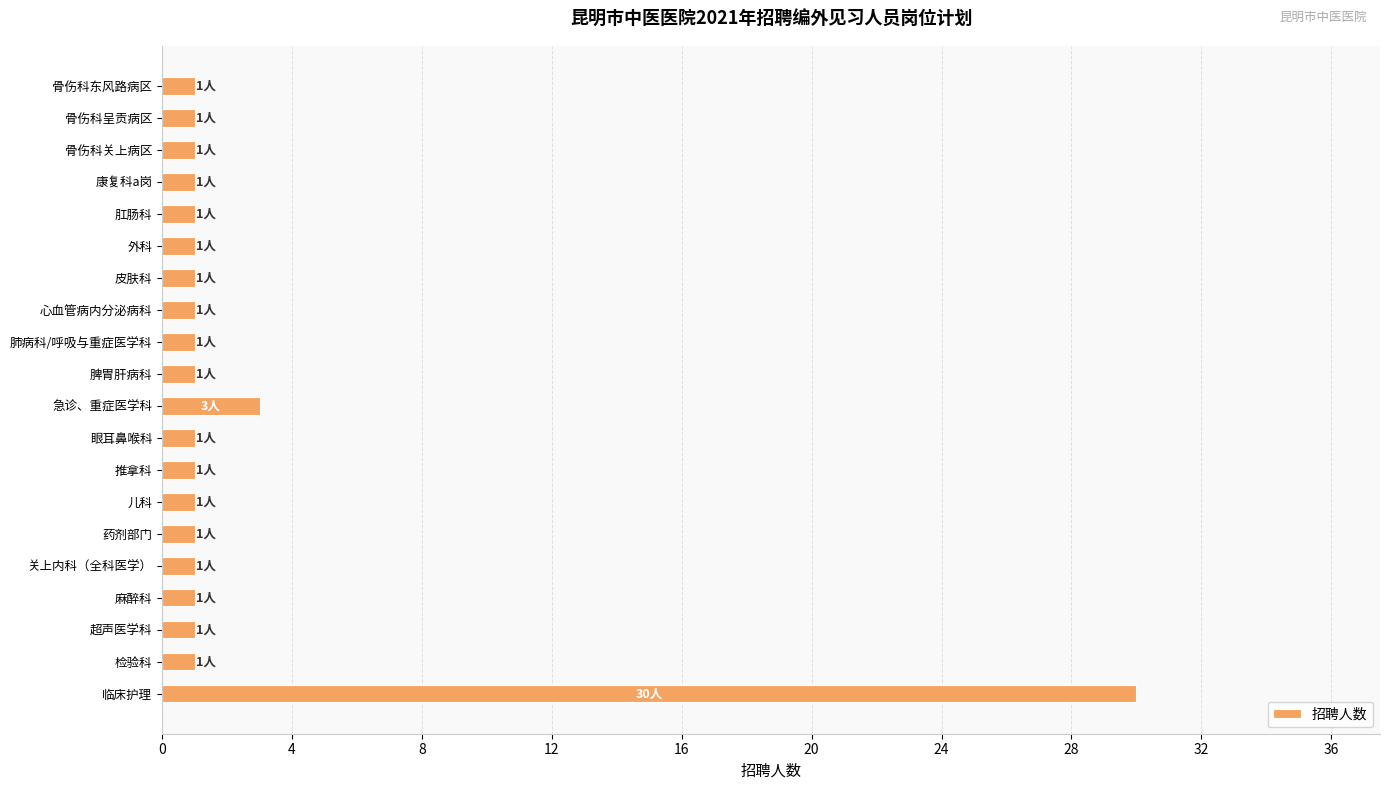

The value at 药剂部门 is 1. True or false?

True